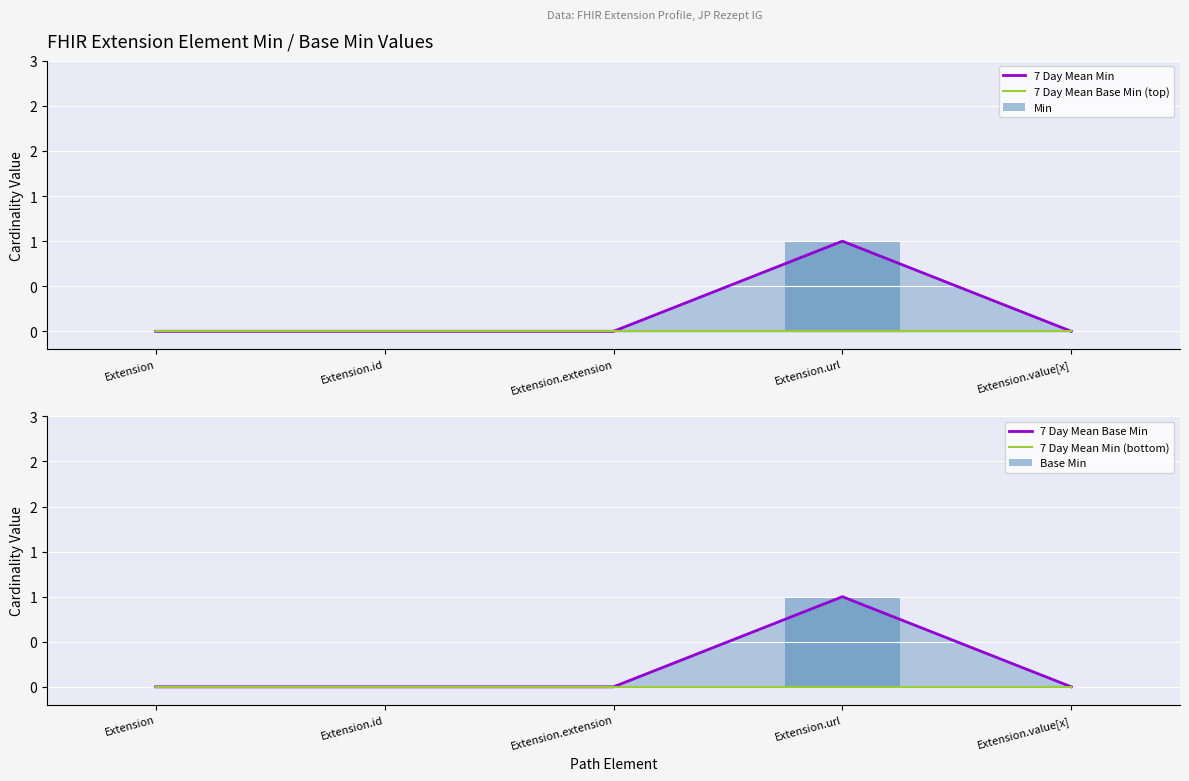

At which label is 7 Day Mean Base Min (top) closest to 0?

Extension